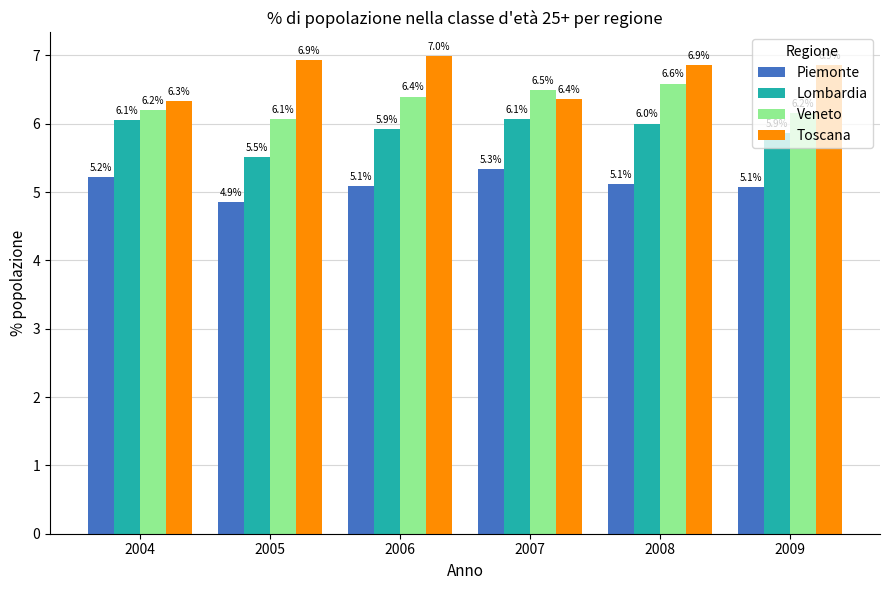

Is it true that Piemonte equals 5.2 at 2004?

True